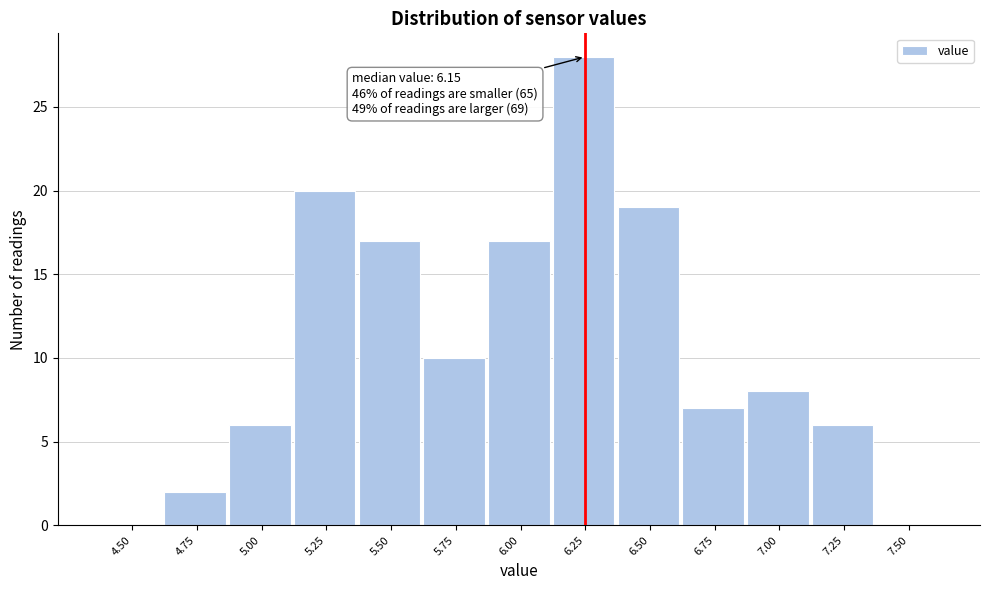

Reading left to right, what are all the values shown in this chart?

4.50=0	4.75=2	5.00=6	5.25=20	5.50=17	5.75=10	6.00=17	6.25=28	6.50=19	6.75=7	7.00=8	7.25=6	7.50=0